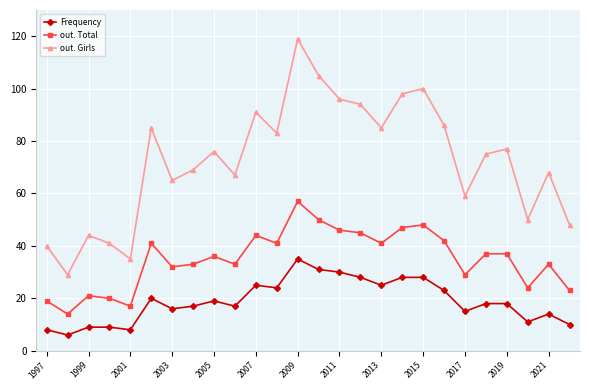

How many lines are shown in the chart?

3